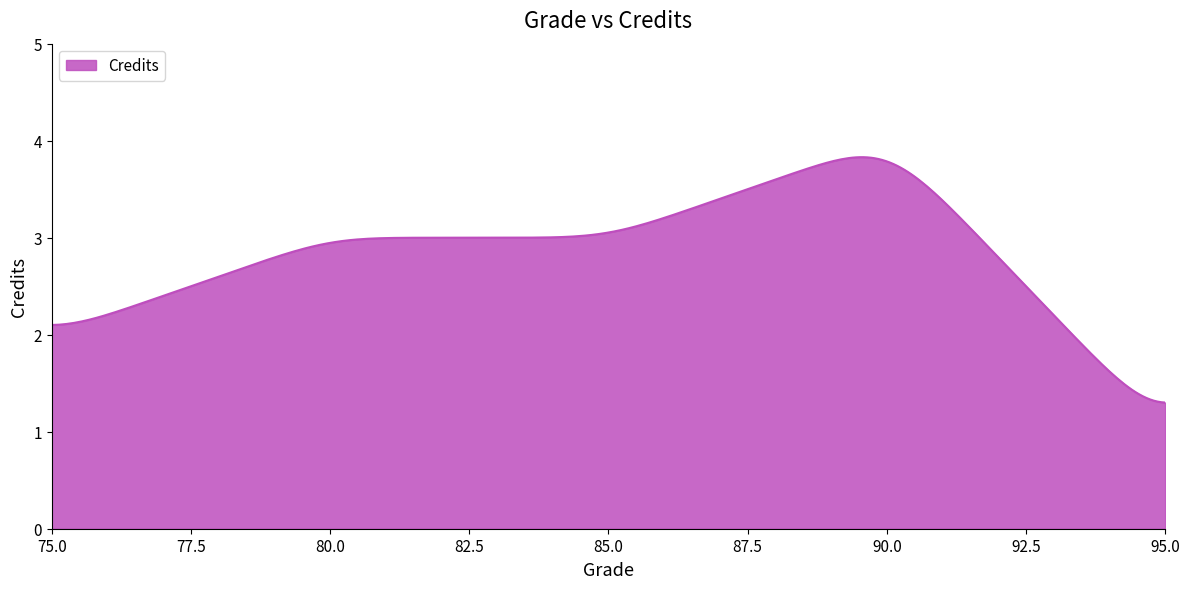

What is the smallest value displayed?

1.3